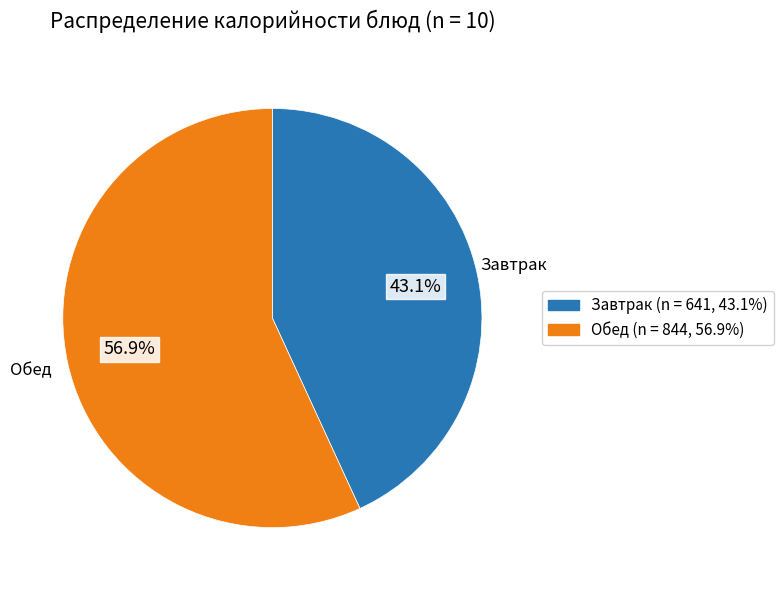

To the nearest percent, what is the difference between the largest and smallest slice percentages?

14%